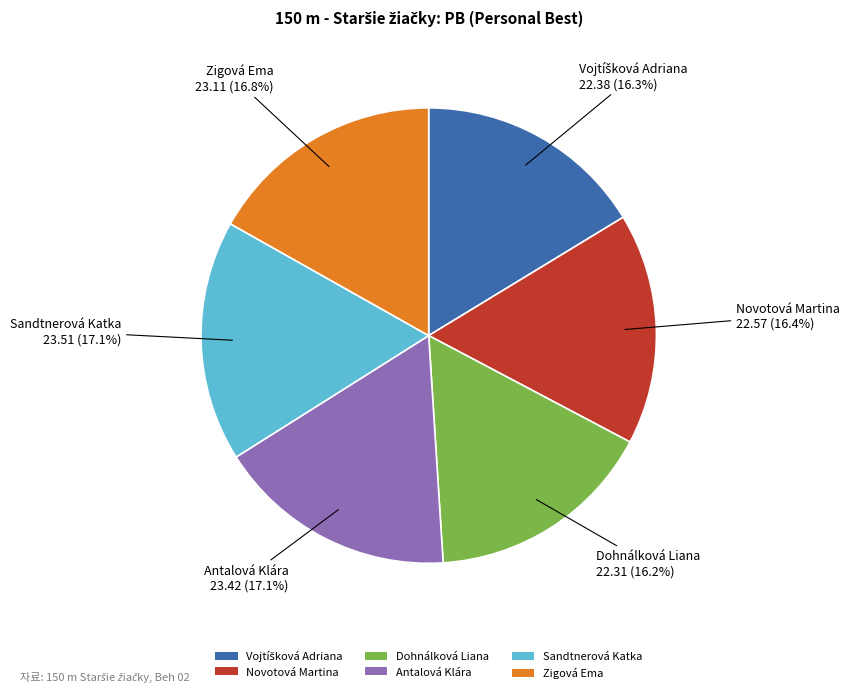

What is the ratio of the value at Sandtnerová Katka to the value at Antalová Klára?

1.0